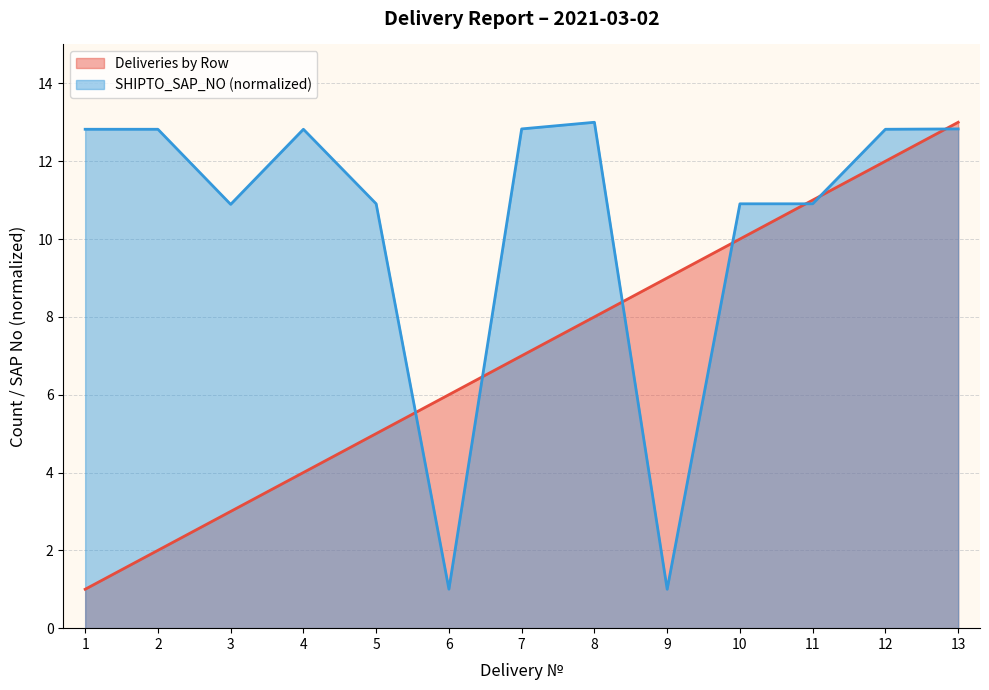

What is the average value of the SAP No (scaled) series?

10.4